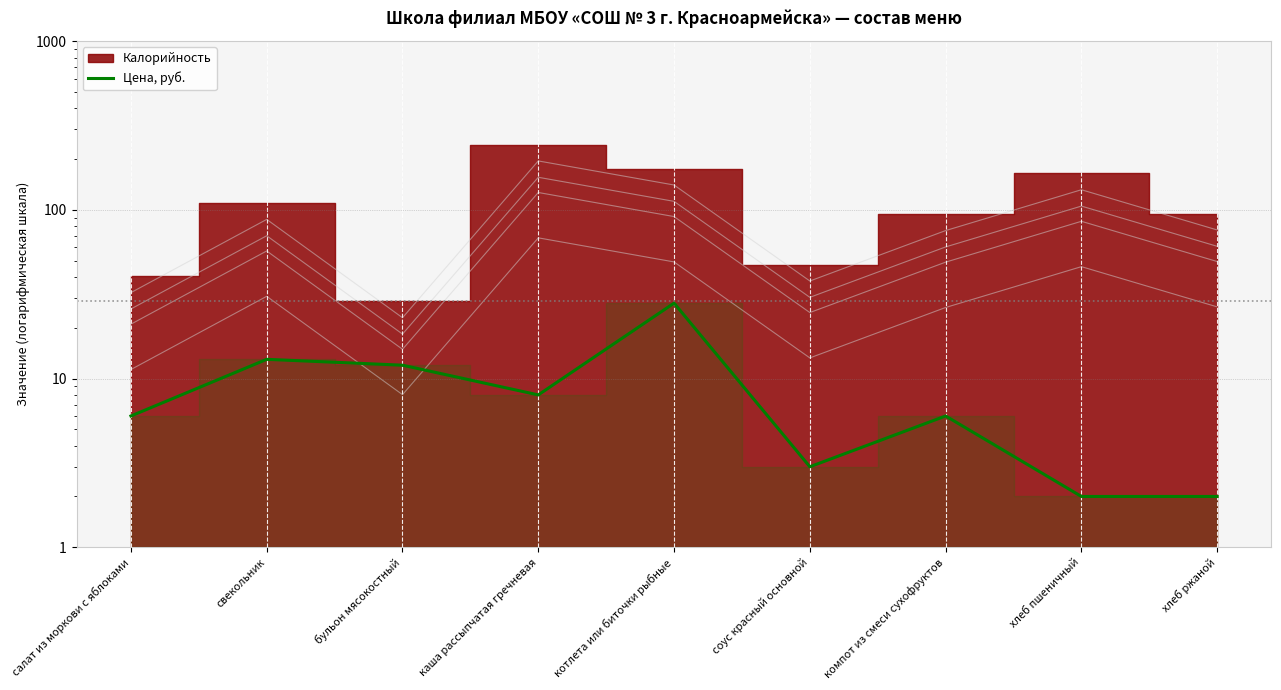

How many points are lower than both their immediate neighbors (excluding endpoints)?

2